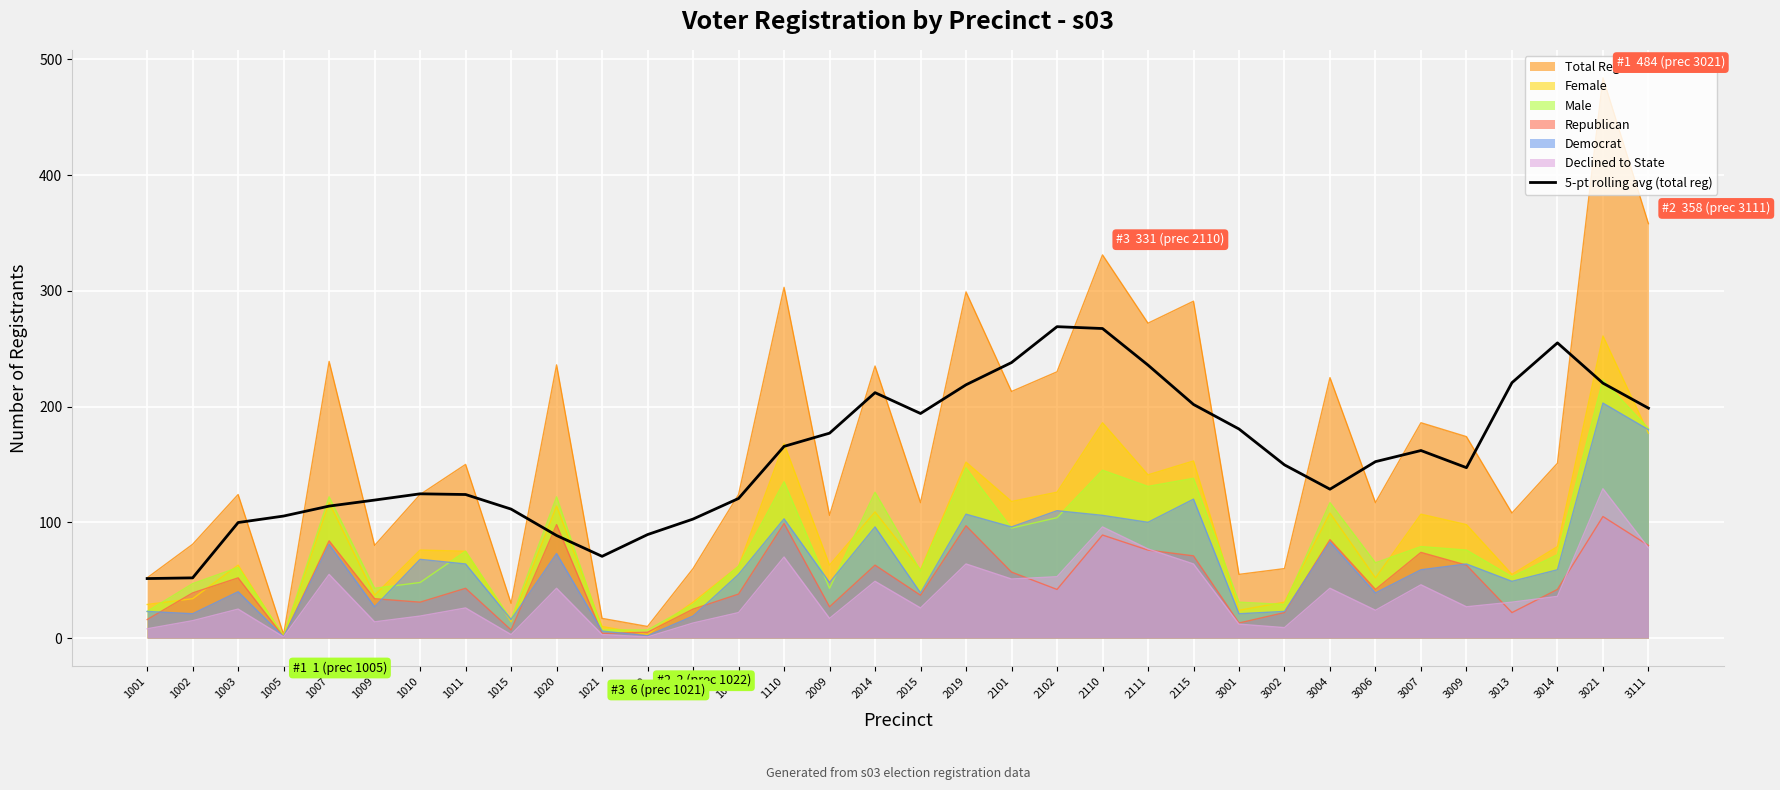

The Declined to State series shows 137.9 at 2110. True or false?

False